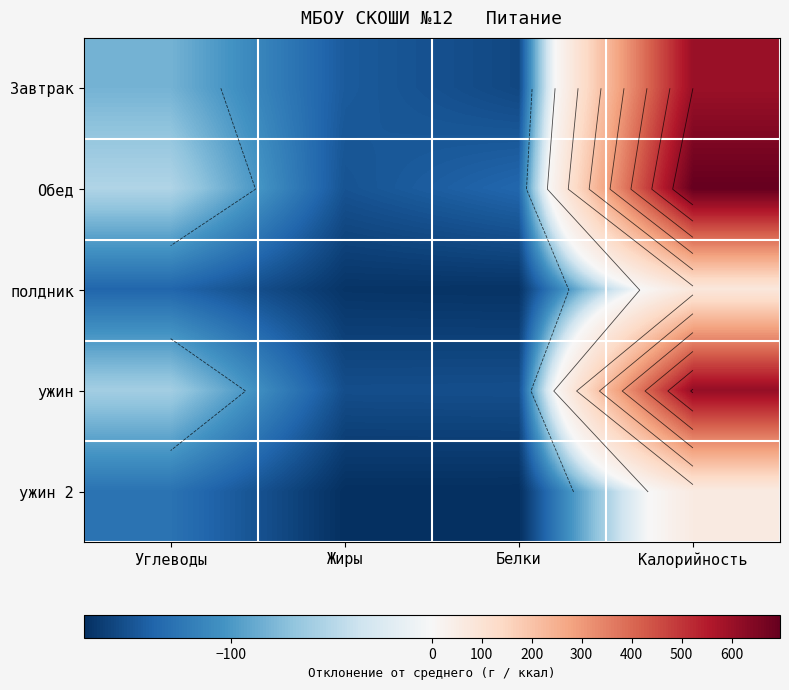

At which category is the sum across all series the highest?

Калорийность